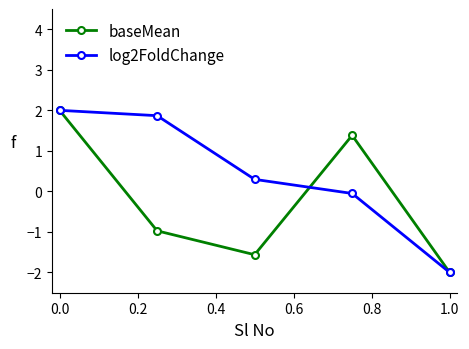

Which series has the largest total across all categories?

log2FoldChange